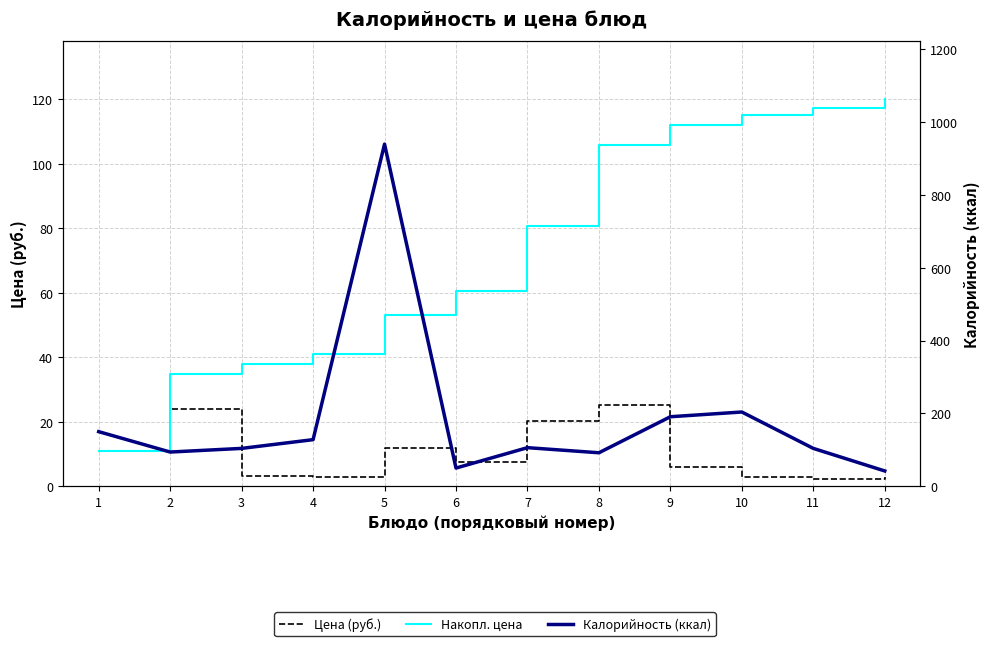

How many lines are shown in the chart?

3